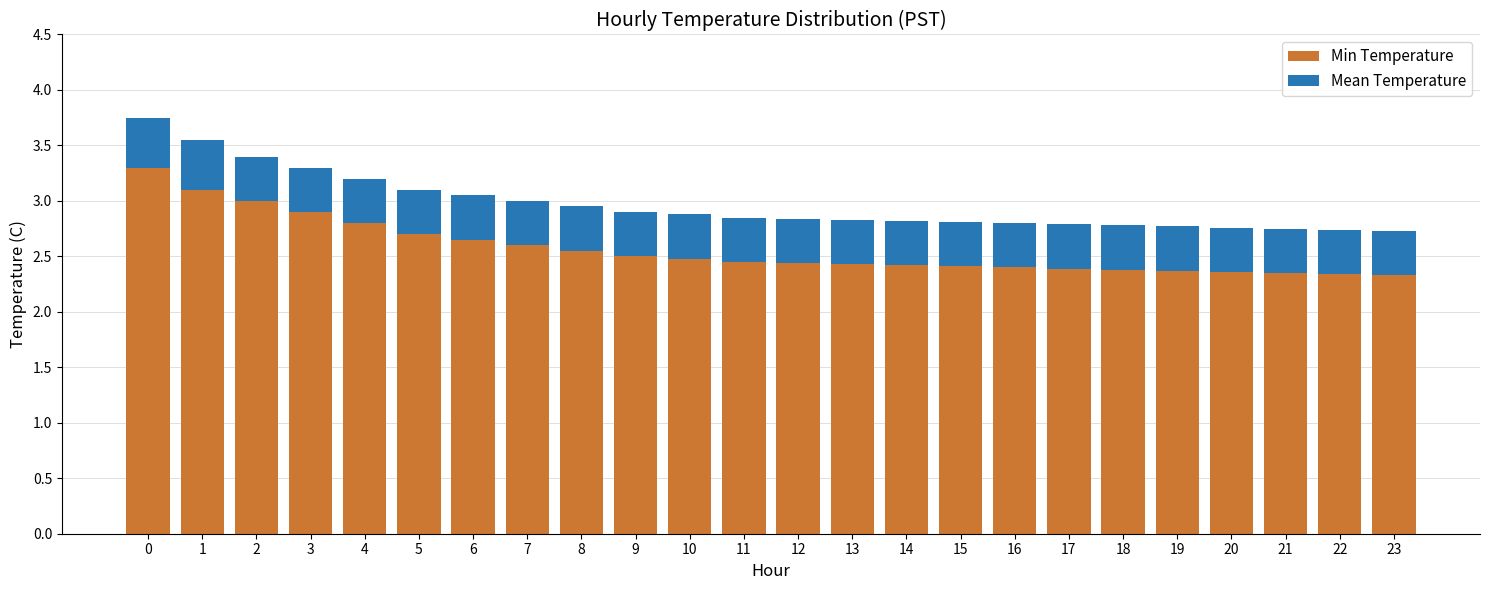

What is the sum of the Min Temperature values at 17 and 3?

5.3